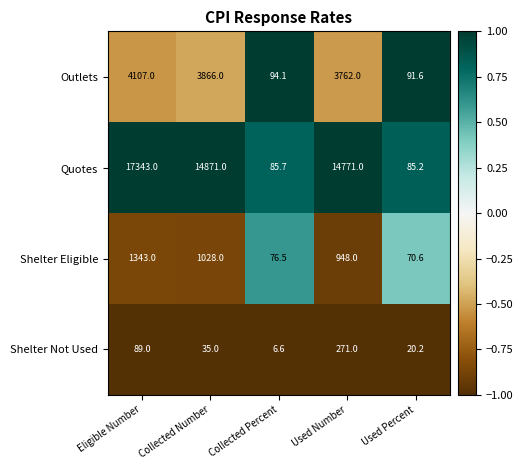

How many data points does each series have?

5